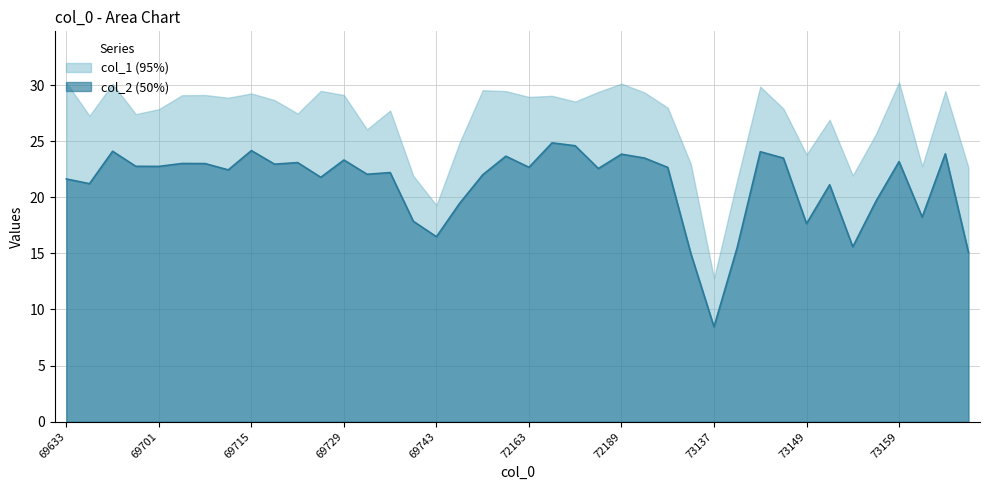

At which label is the value closest to 16?

73153